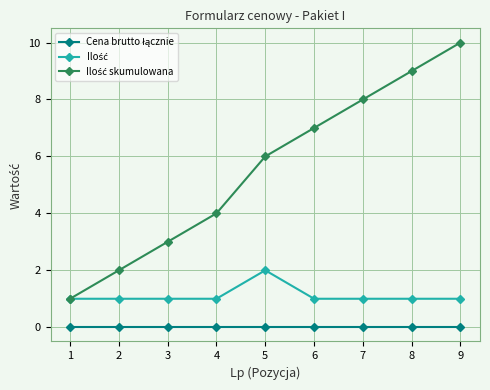

How many series are shown in this chart?

3